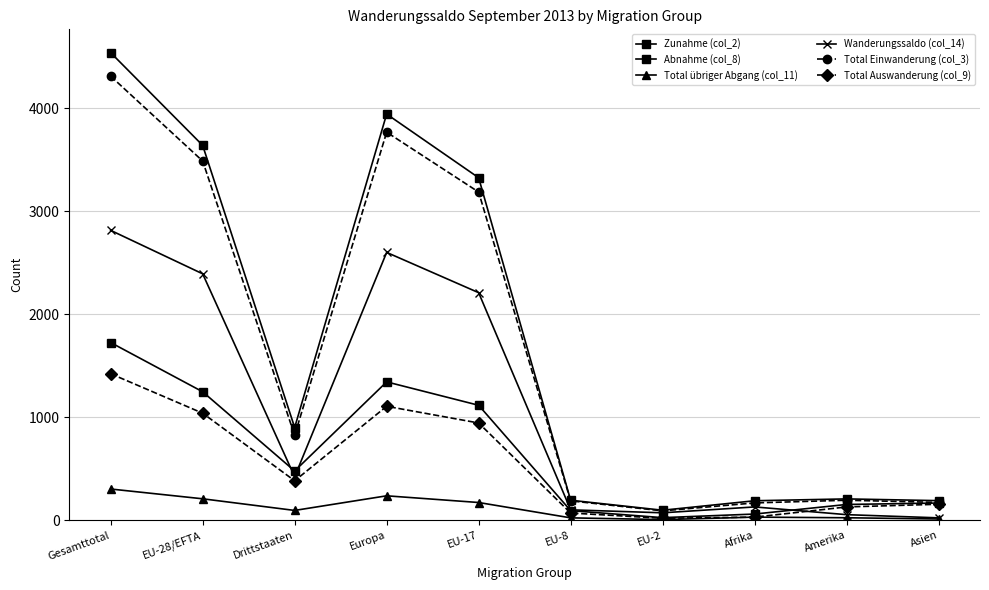

What is the label of the 4th point from the right?

EU-2